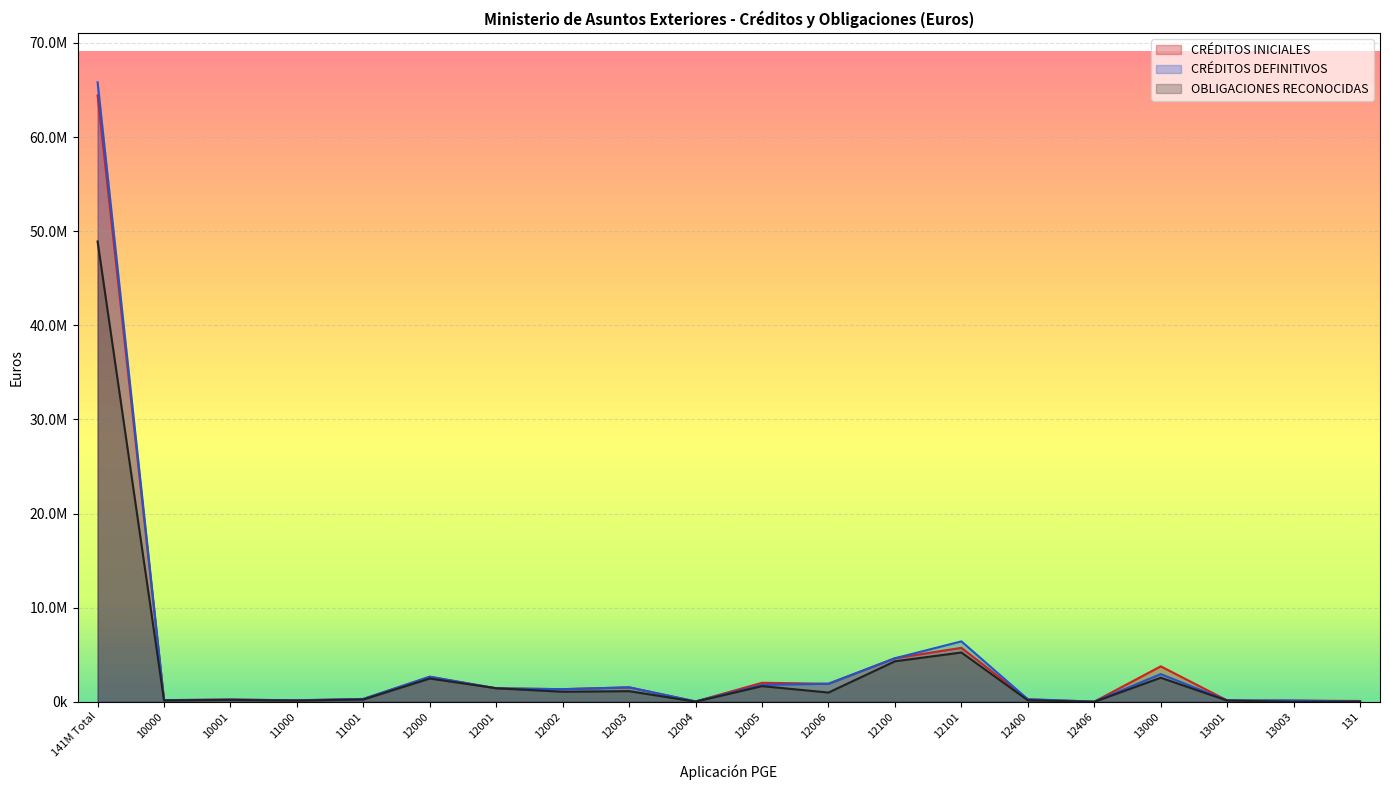

Reading right to left, list all the values displayed in this chart.

CRÉDITOS INICIALES: 88680.0	133350.0	149370.0	3768630.0	18450.0	269060.0	5734520.0	4626970.0	1916730.0	2021360.0	40950.0	1535790.0	1343670.0	1431650.0	2662940.0	304480.0	154380.0	243580.0	177180.0	64411380.0
CRÉDITOS DEFINITIVOS: 30275.1	133350.0	148251.4	2943182.5	18450.0	269060.0	6420845.2	4626970.0	1916730.0	1791374.4	40950.0	1535790.0	1343670.0	1431650.0	2662940.0	304480.0	162607.8	234624.8	174735.9	65802600.1
OBLIGACIONES RECONOCIDAS: 25944.5	0.0	133880.1	2559328.8	0.0	164132.5	5240144.7	4304517.6	984520.8	1665425.8	19642.3	1129632.3	1070497.0	1441760.2	2474325.3	247008.5	130268.3	206646.5	148765.8	48906722.0